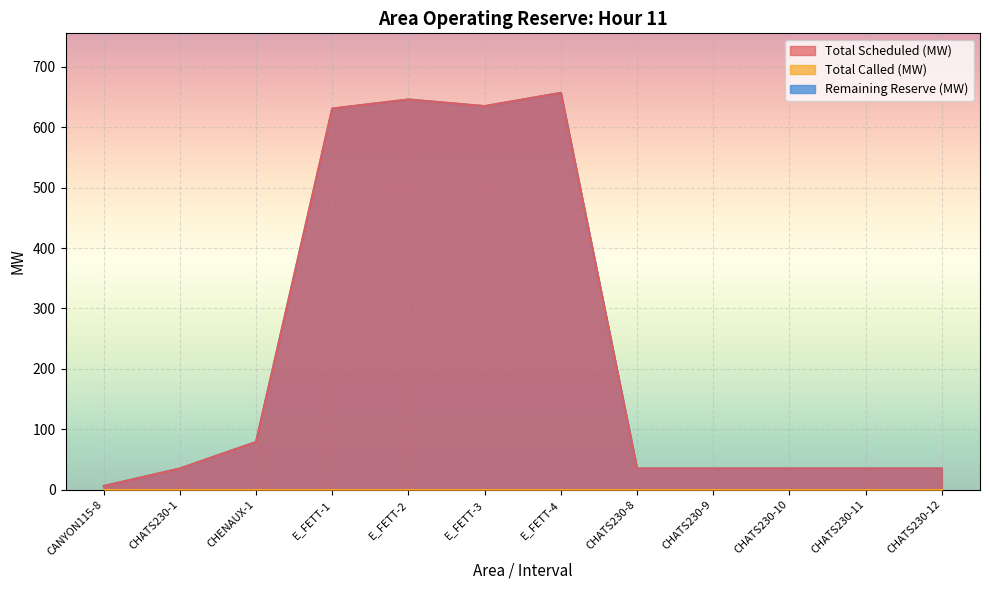

Does the chart display data point markers on the line(s)?

No